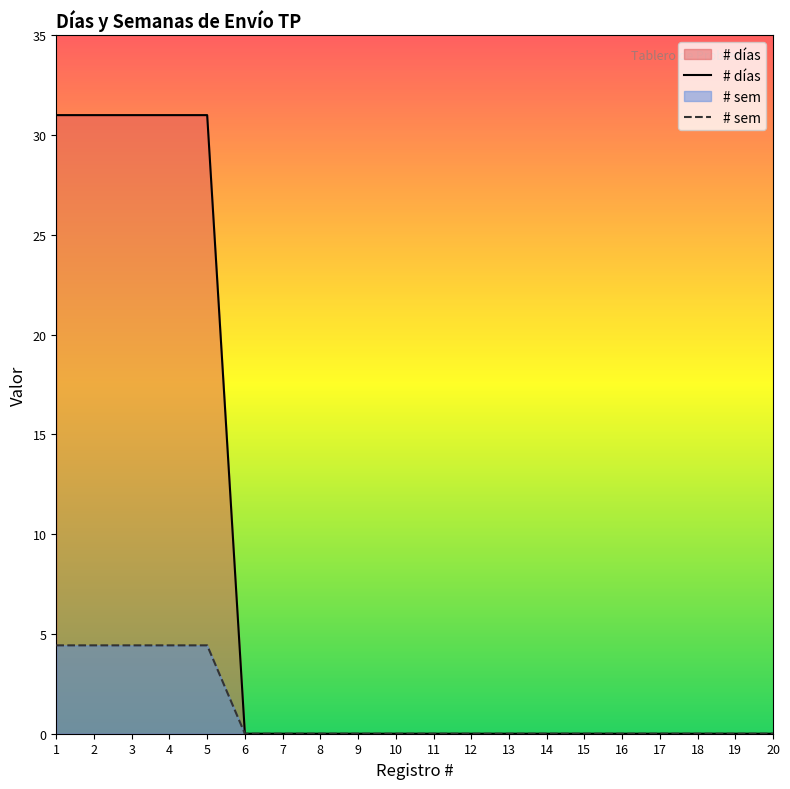

What is the greatest value displayed?

31.0